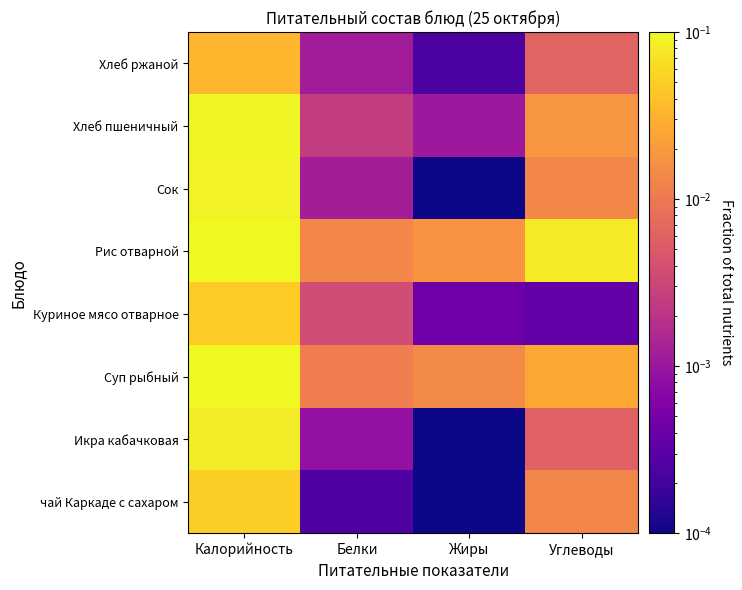

How many data points does each series have?

4